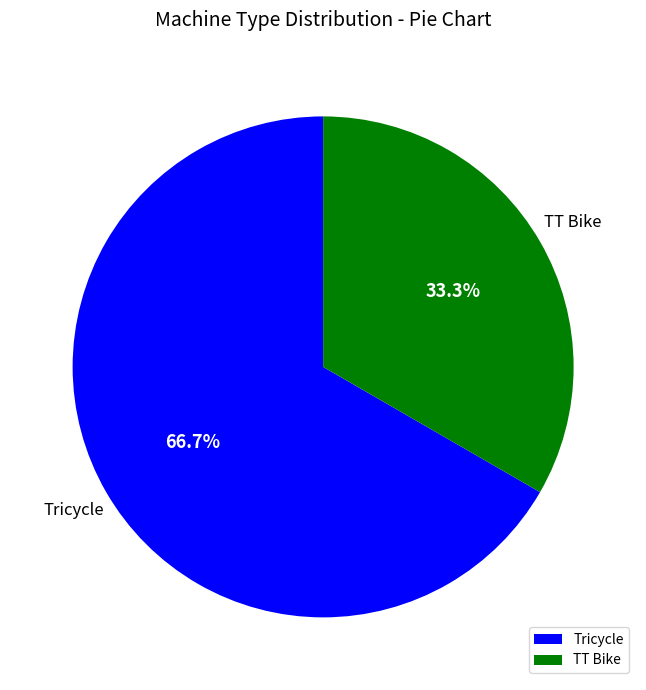

What is the smallest slice in the pie chart?

TT Bike